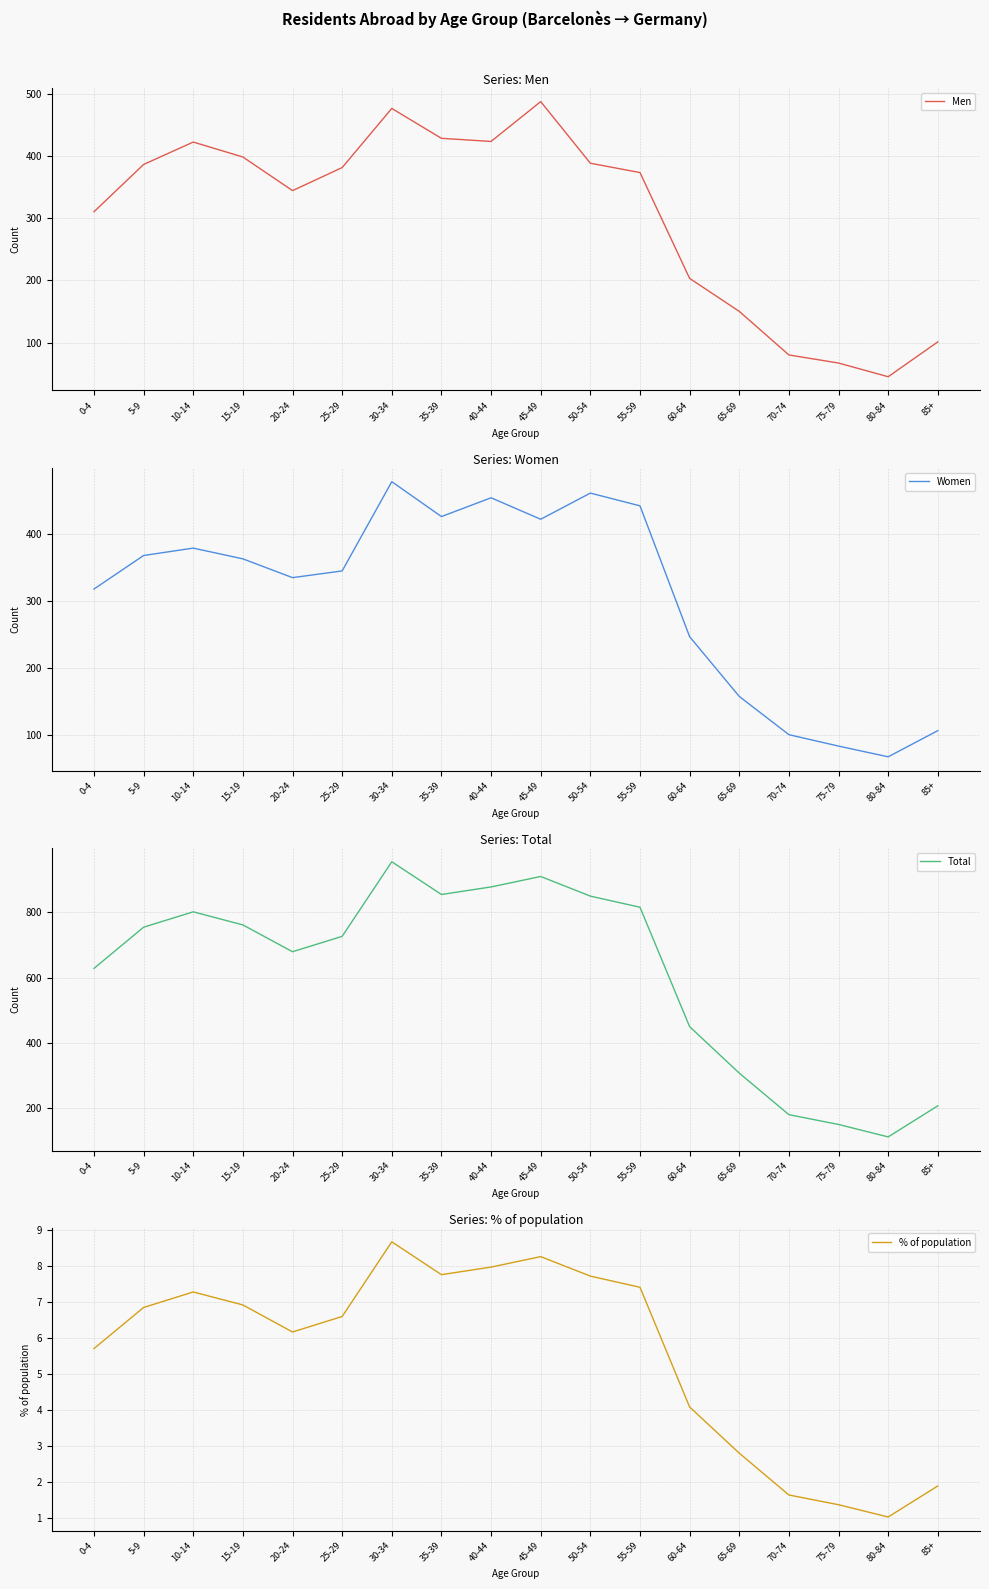

How many series are shown in this chart?

4